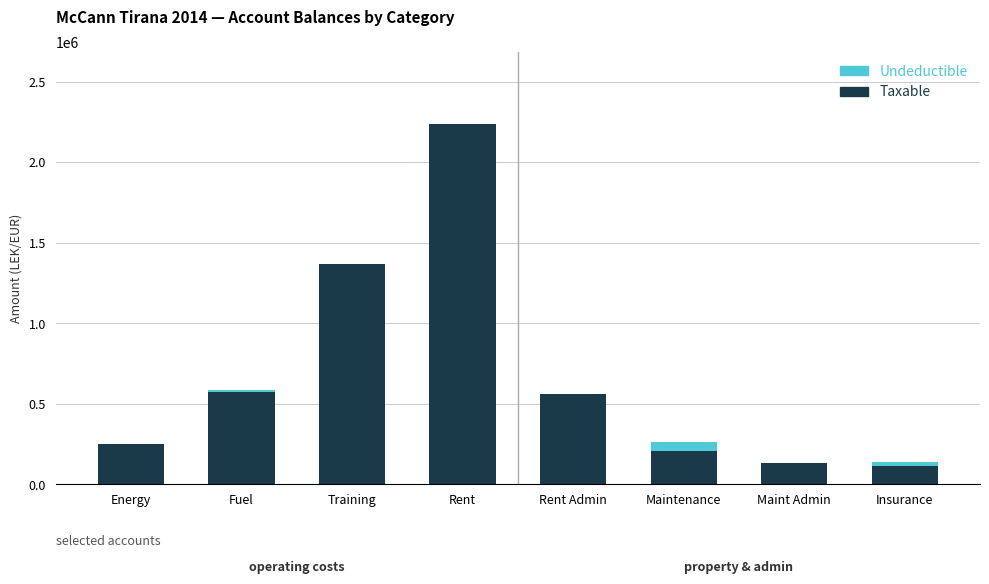

The Taxable series shows 2438312.1 at Training. True or false?

False